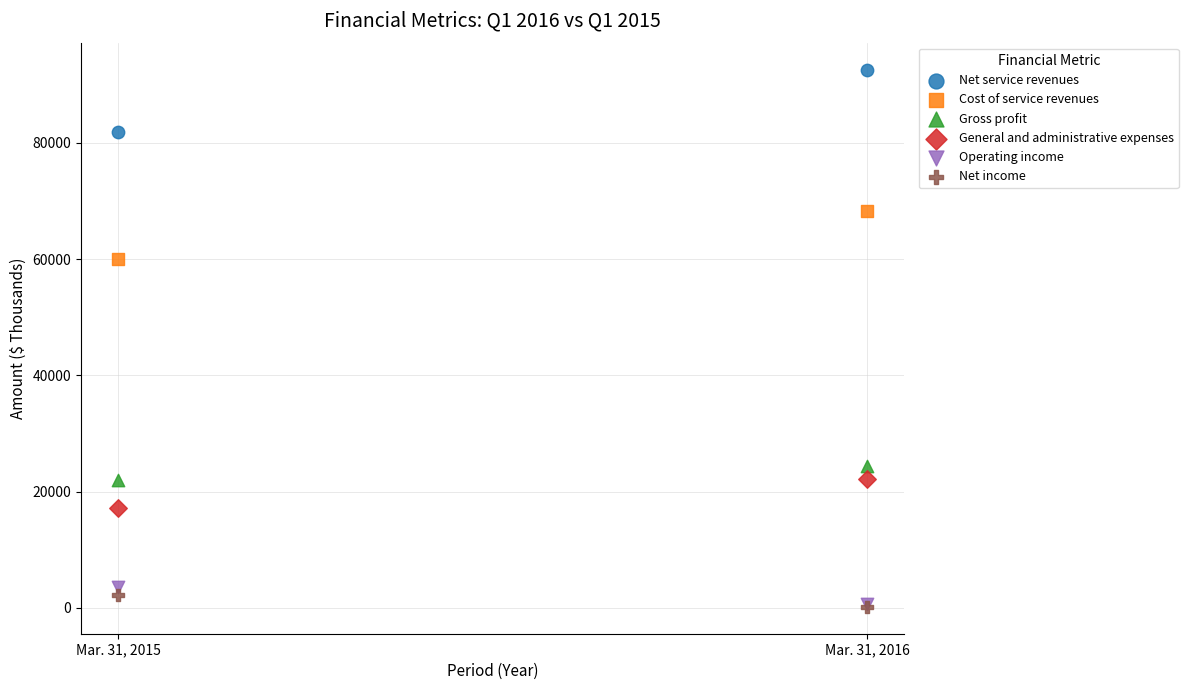

Across all series, what Y value is closest to 46379?

59989